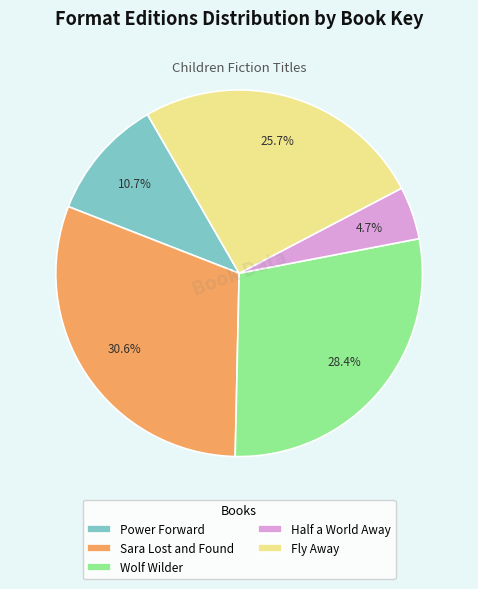

Which slice is the largest?

Sara Lost and Found